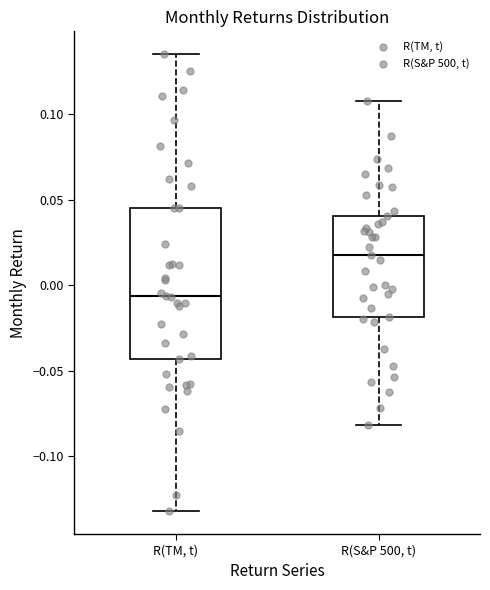

Which box is the tallest, from its lower edge to its upper edge?

R(TM, t)